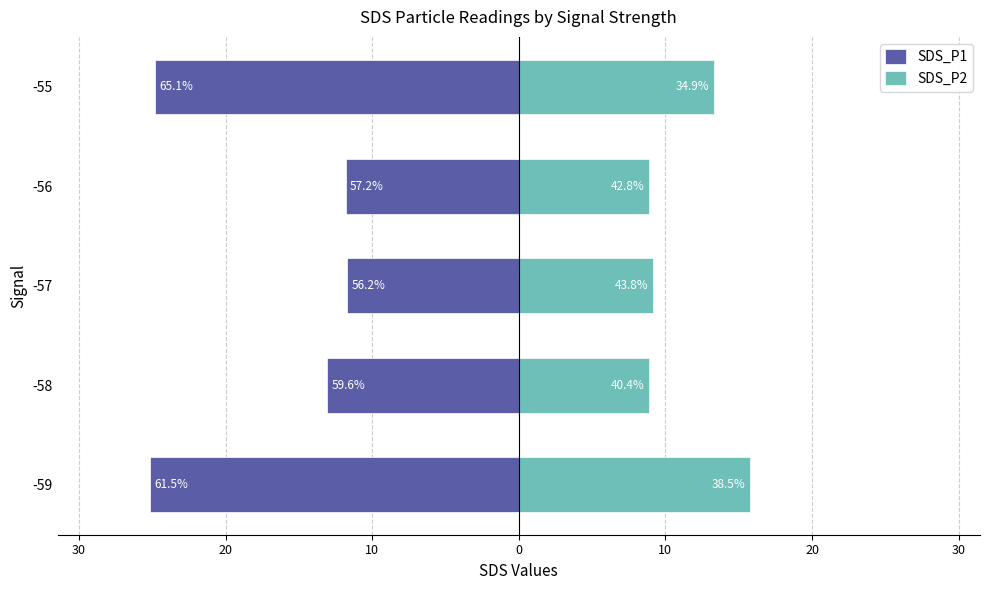

What is the spread (max minus min) of values at -55?

38.1